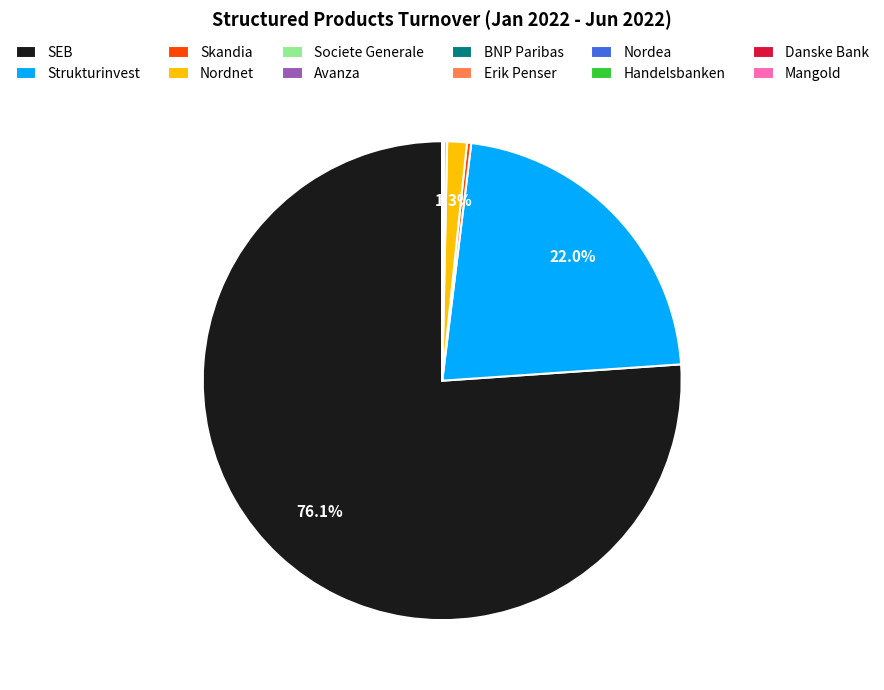

What is the largest slice in the pie chart?

SEB